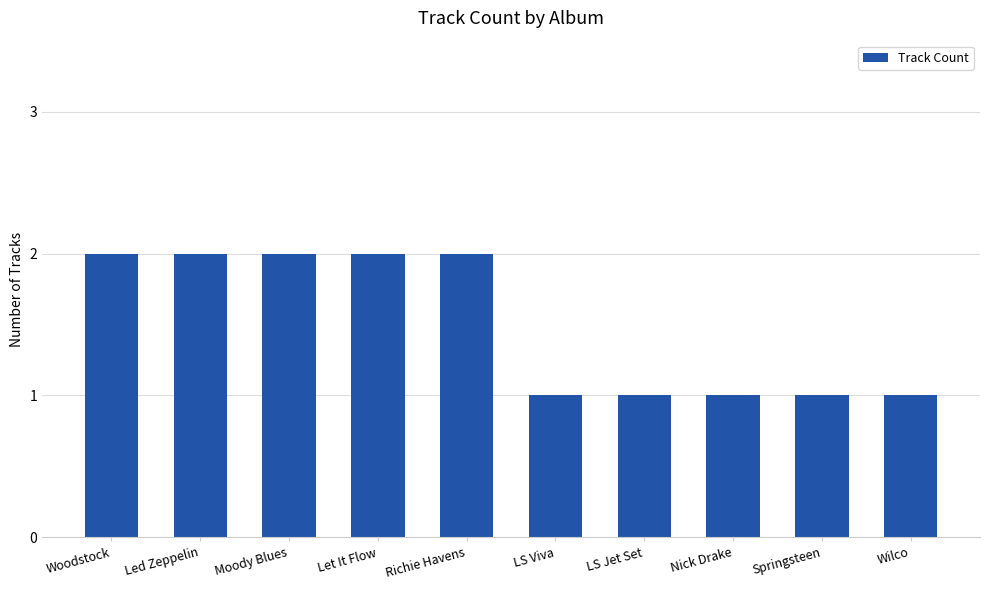

Reading left to right, transcribe all the data shown in this chart.

Woodstock=2	Led Zeppelin=2	Moody Blues=2	Let It Flow=2	Richie Havens=2	LS Viva=1	LS Jet Set=1	Nick Drake=1	Springsteen=1	Wilco=1